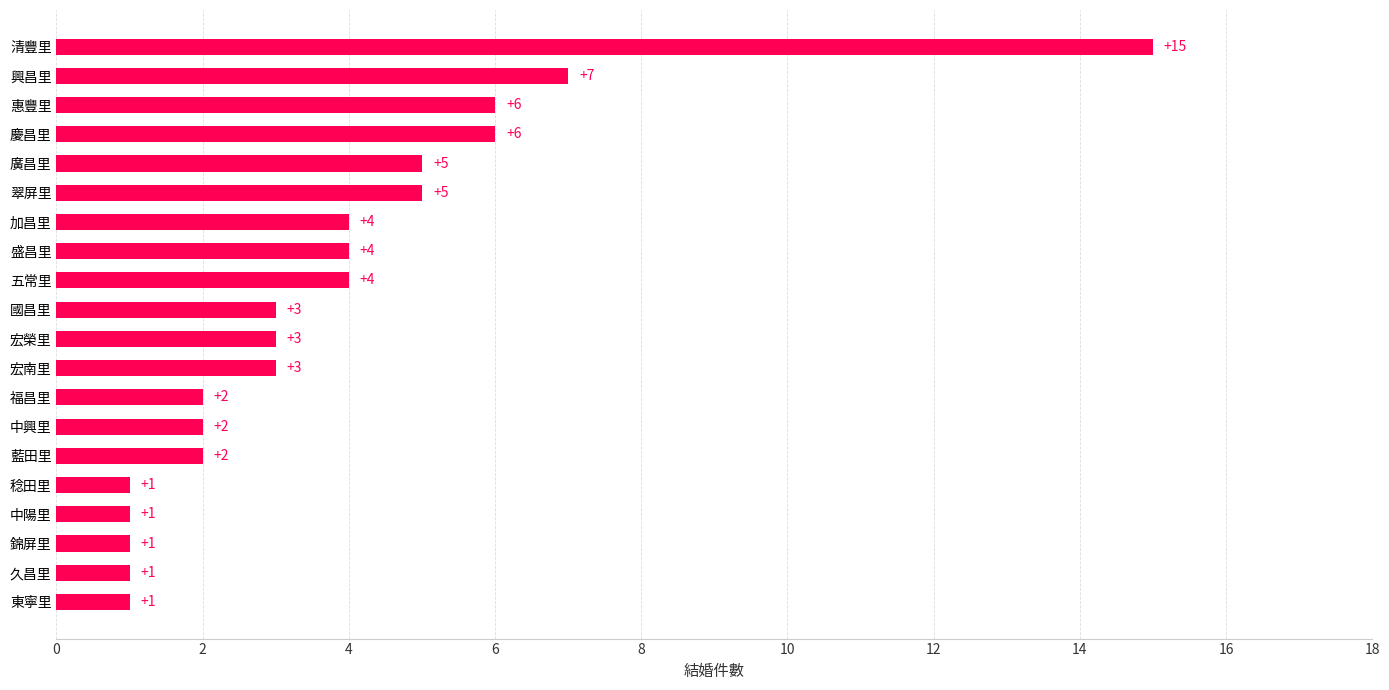

How many values are below 3?

8